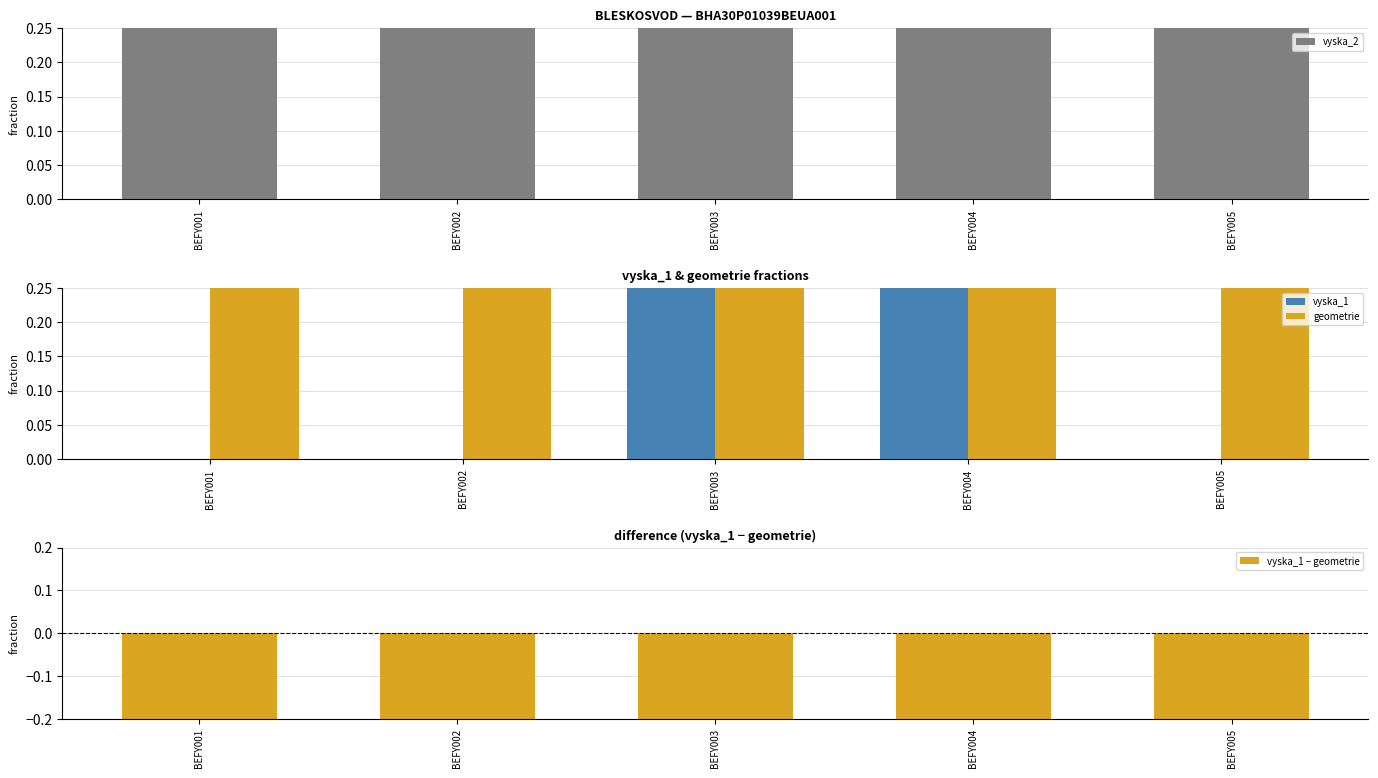

What is the value of the geometrie bar at the 1st from the left?

1.0